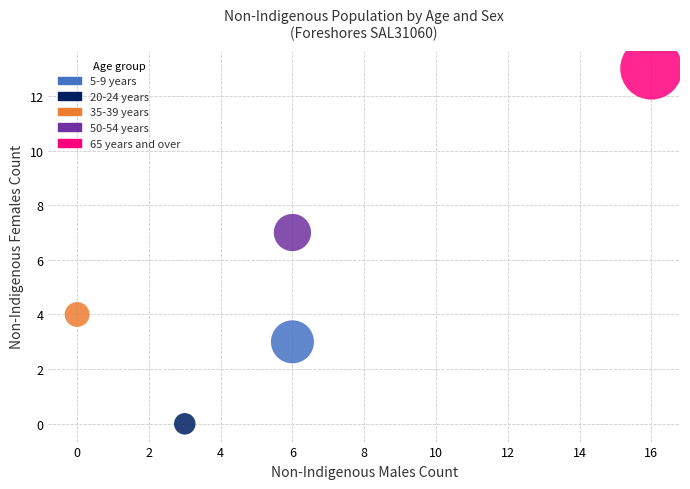

What are all the series names shown in the legend?

5-9 years, 20-24 years, 35-39 years, 50-54 years, 65 years and over